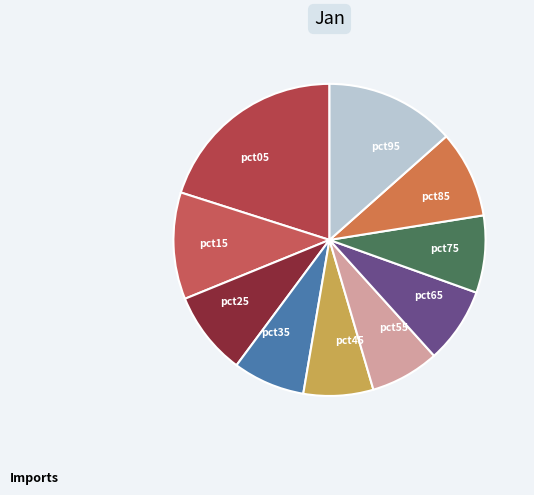

How many segments does this pie chart have?

10